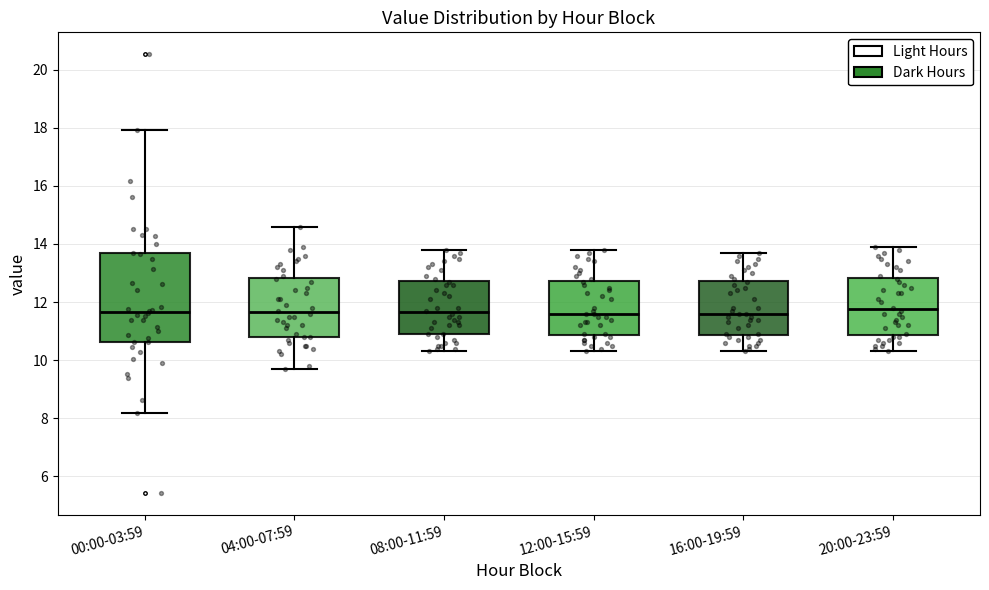

Comparing the boxes themselves (not the whiskers), which one is the tallest?

00:00-03:59